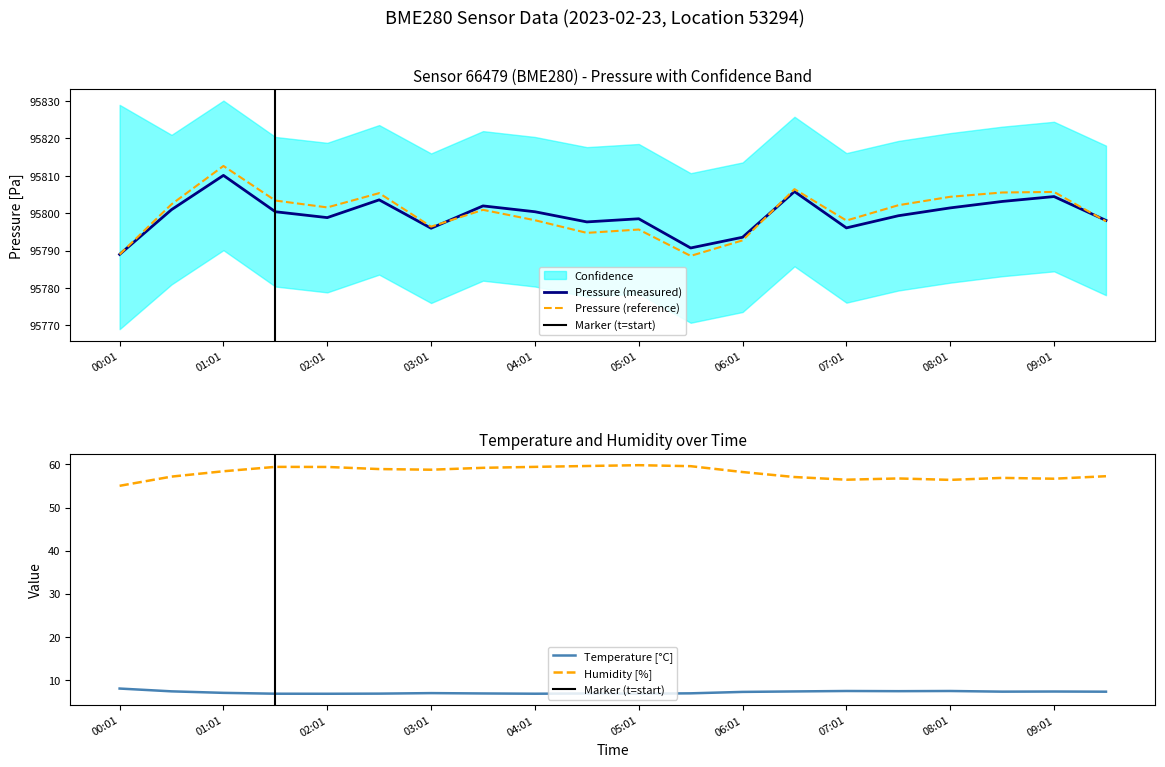

Reading right to left, what are all the values shown in this chart?

pressure: 09:31=95798.1	09:01=95804.5	08:31=95803.2	08:01=95801.4	07:31=95799.3	07:01=95796.1	06:31=95805.8	06:01=95793.6	05:31=95790.7	05:01=95798.5	04:31=95797.7	04:01=95800.4	03:31=95802.0	03:01=95796.0	02:31=95803.6	02:01=95798.8	01:31=95800.4	01:01=95810.1	00:31=95801.0	00:01=95789.0
temperature: 09:31=7.2	09:01=7.3	08:31=7.2	08:01=7.4	07:31=7.4	07:01=7.4	06:31=7.3	06:01=7.2	05:31=6.9	05:01=6.8	04:31=6.8	04:01=6.8	03:31=6.8	03:01=6.9	02:31=6.8	02:01=6.8	01:31=6.8	01:01=7.0	00:31=7.3	00:01=8.0
humidity: 09:31=57.3	09:01=56.7	08:31=56.9	08:01=56.4	07:31=56.8	07:01=56.5	06:31=57.1	06:01=58.2	05:31=59.6	05:01=59.8	04:31=59.6	04:01=59.4	03:31=59.2	03:01=58.8	02:31=58.9	02:01=59.4	01:31=59.4	01:01=58.4	00:31=57.2	00:01=55.0